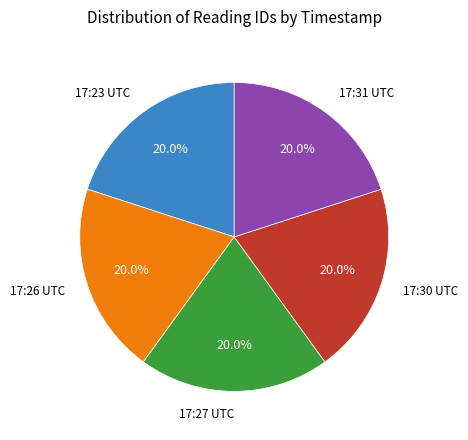

Does any single category account for the majority?

No